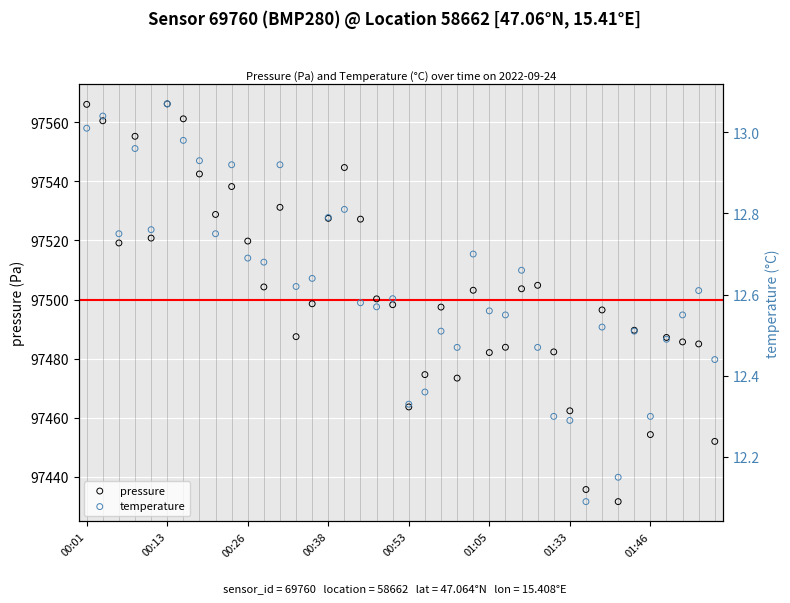

At how many categories does at least one series exceed 49751?

40